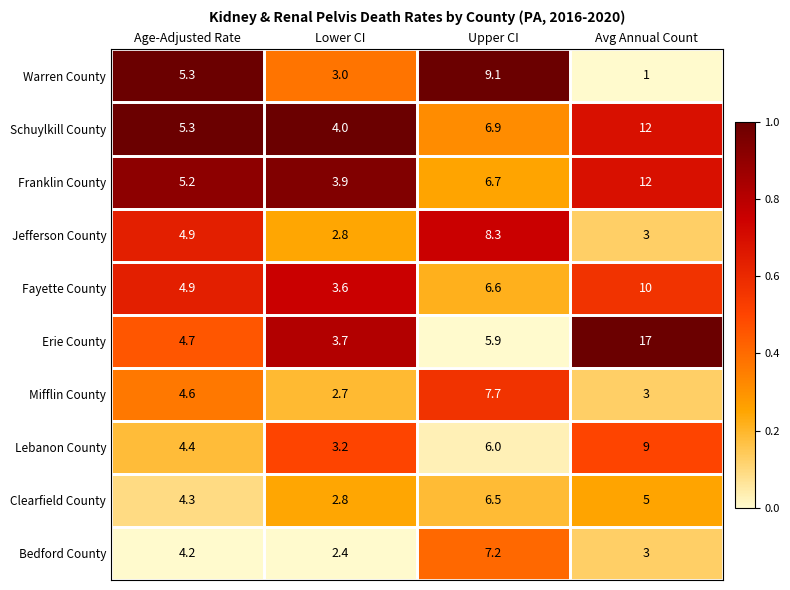

How many data points does each series have?

4